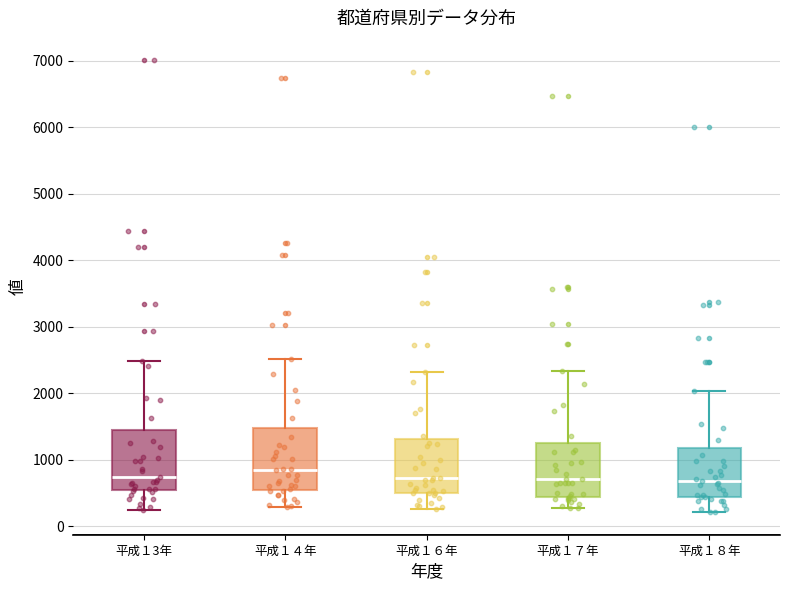

Where does the median line of the box for 平成１3年 sit on the y-axis? The values are not printed on the chart, so give them approximately, as read against the axis.

700